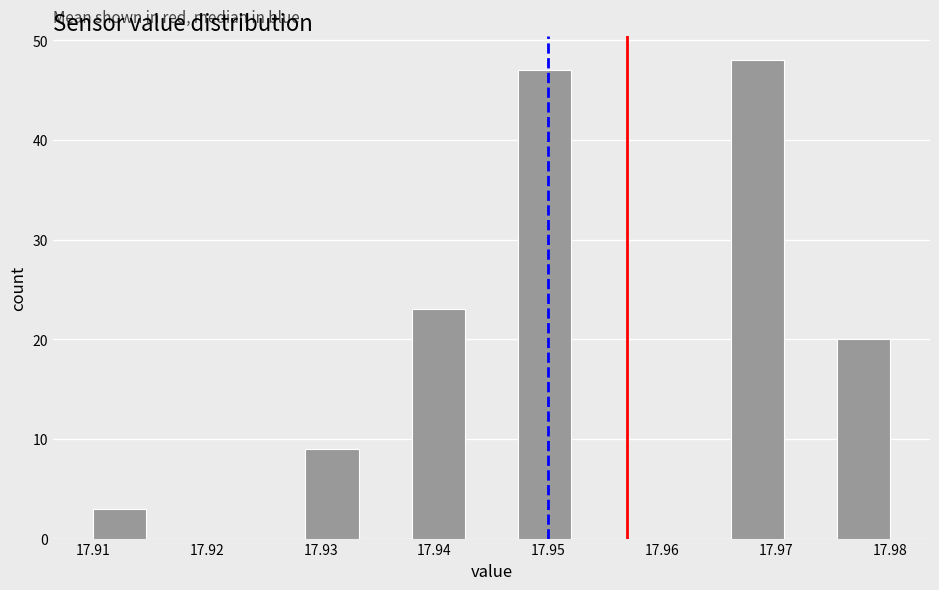

Reading left to right, transcribe this chart: for each bar, give the range it covers on the x-axis and its height. Neither the bar edges nor the heights are printed on the chart, so give them approximately, as read against the axes.

17.910 to 17.915: 3
17.915 to 17.919: 0
17.919 to 17.924: 0
17.924 to 17.929: 0
17.929 to 17.933: 9
17.933 to 17.938: 0
17.938 to 17.943: 23
17.943 to 17.947: 0
17.947 to 17.952: 47
17.952 to 17.957: 0
17.957 to 17.961: 0
17.961 to 17.966: 0
17.966 to 17.971: 48
17.971 to 17.975: 0
17.975 to 17.980: 20